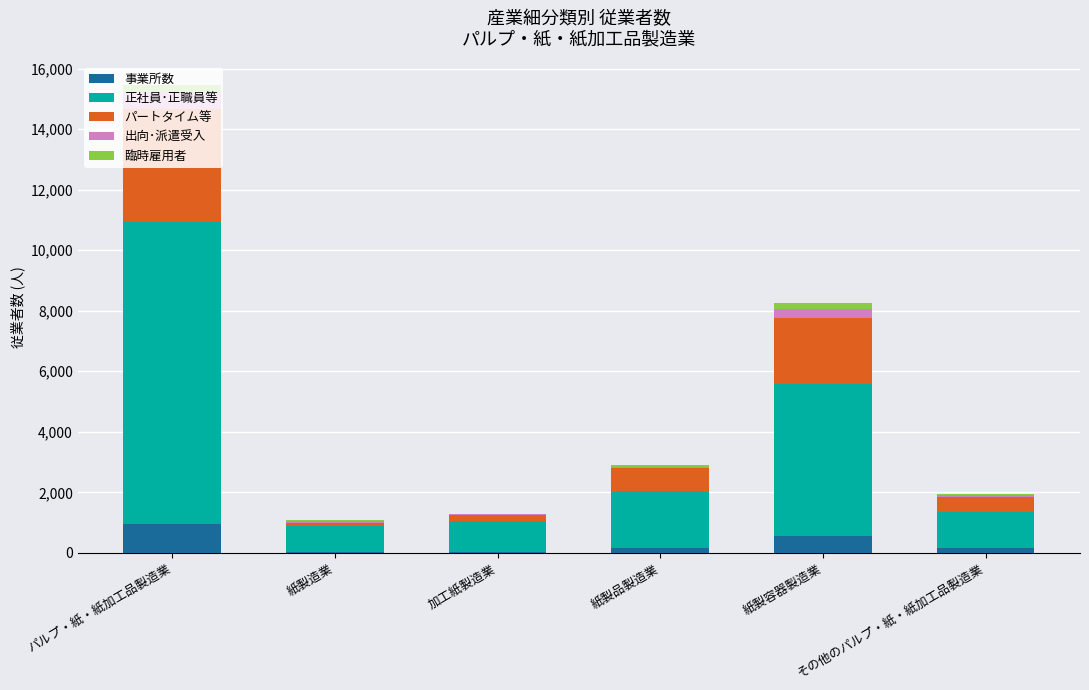

What is the sum of all 事業所数 values?

1880